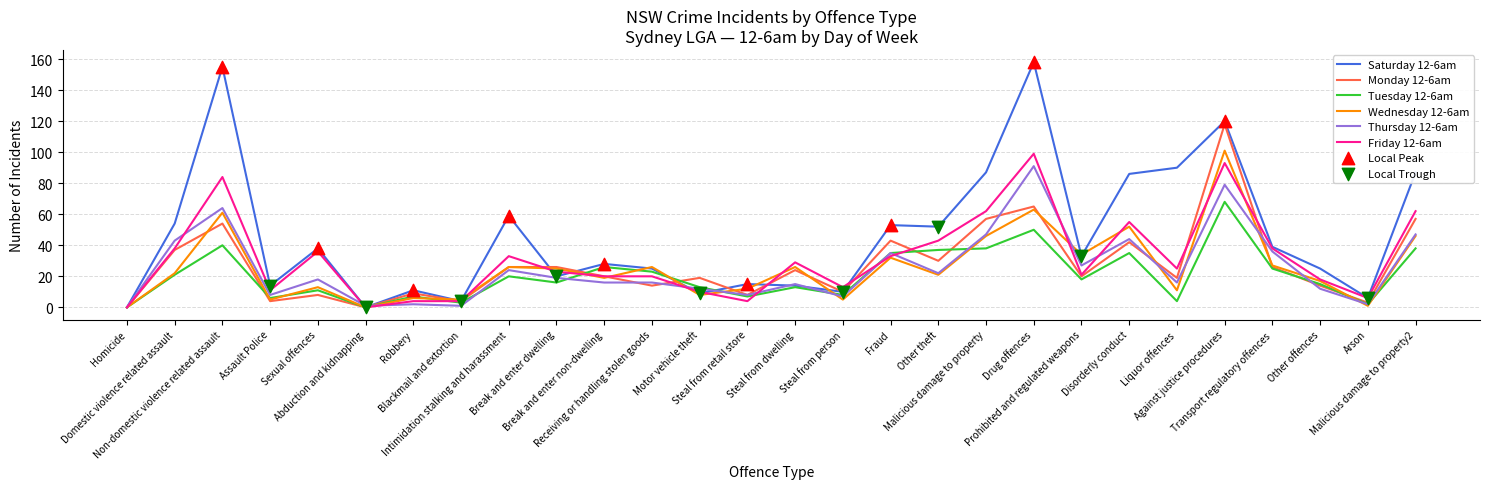

Which series has the largest total across all categories?

Saturday 12-6am